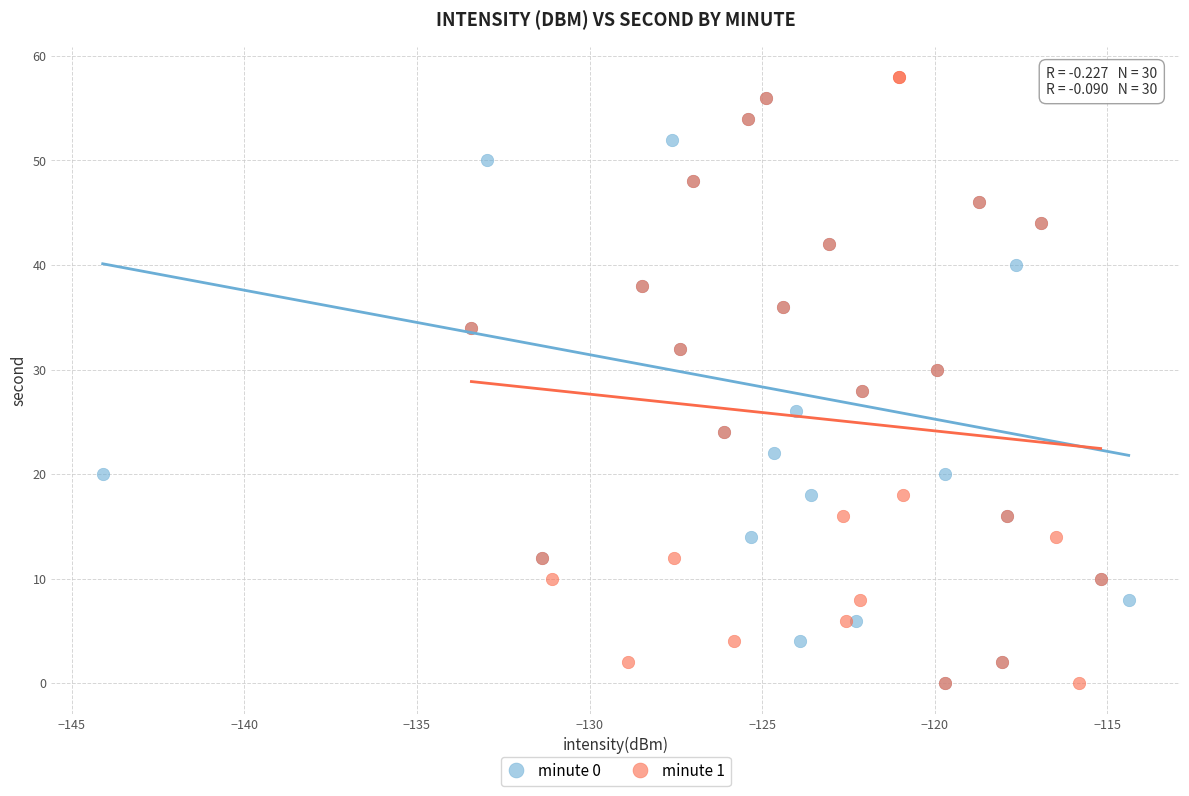

Which series reaches the maximum Y coordinate?

minute 1